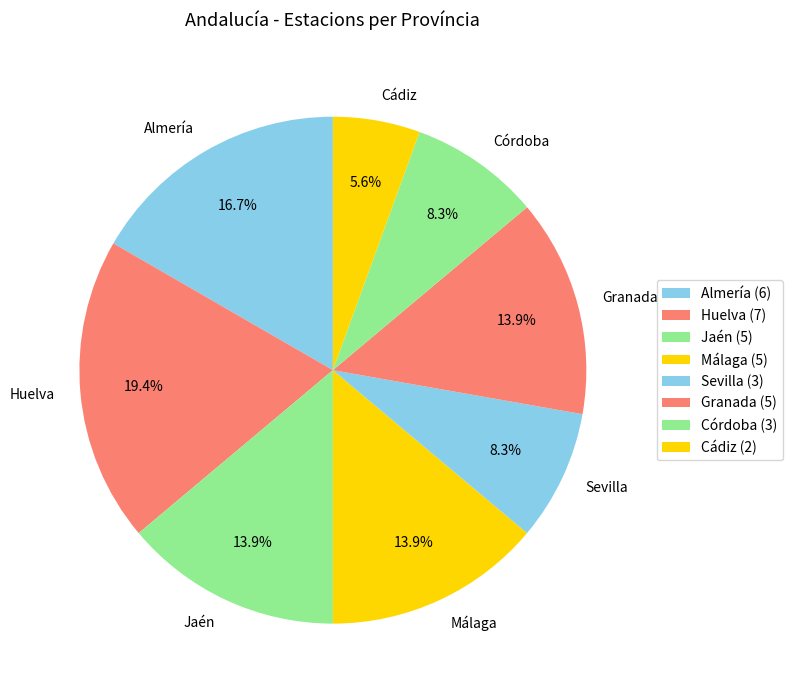

Is Cádiz the majority of the pie?

No